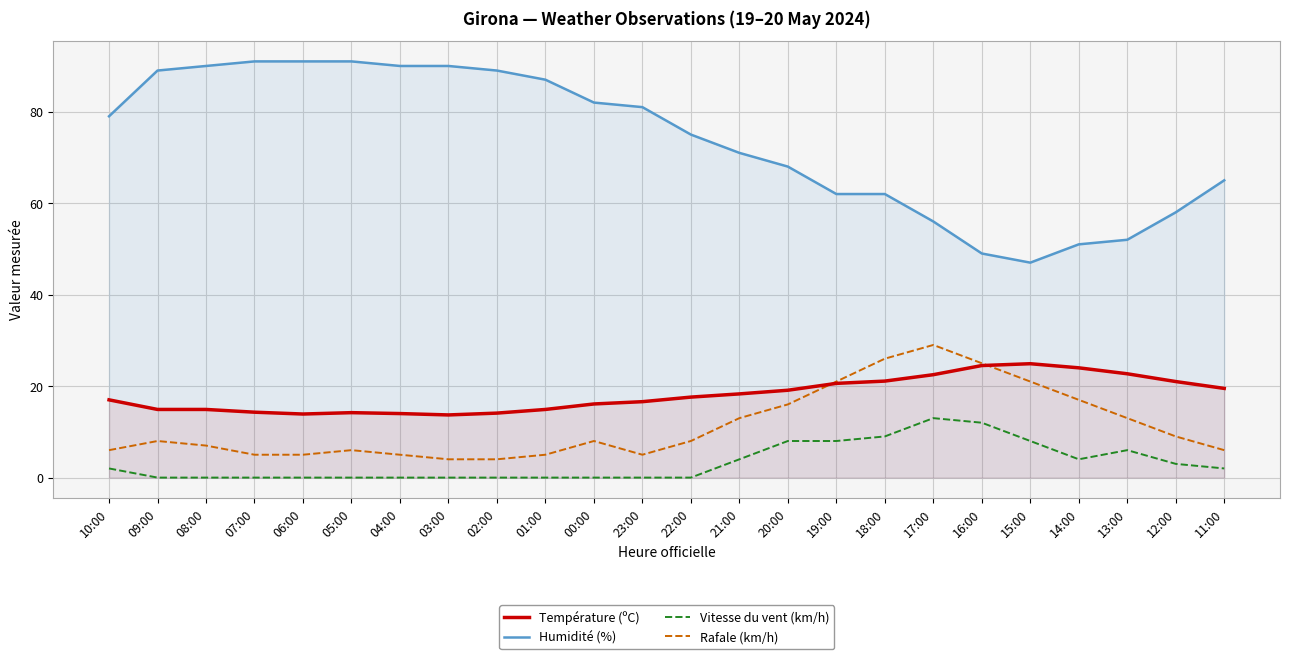

What is the total value across all series at 04:00?

109.0